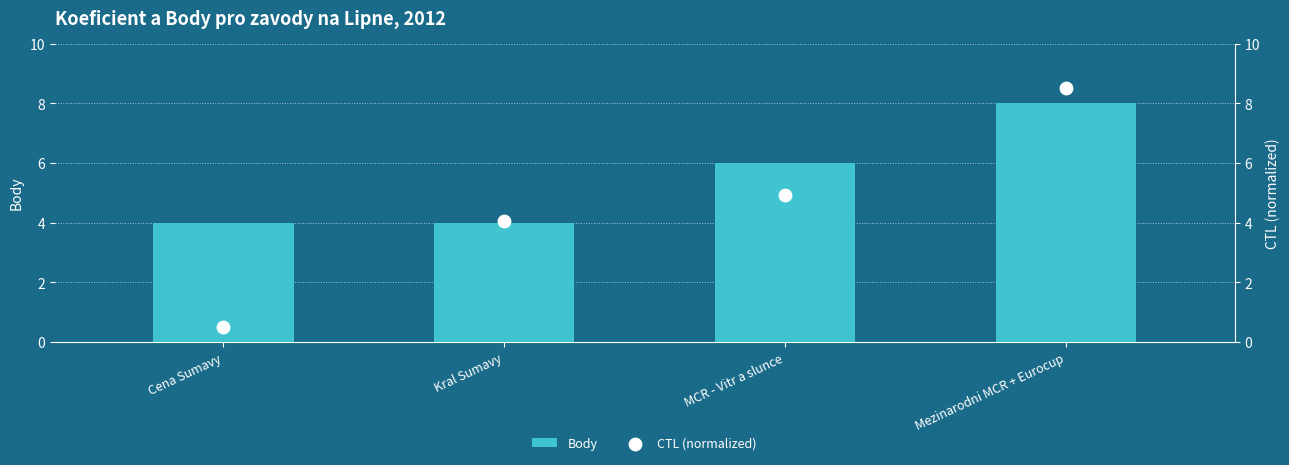

Is the value of CTL (normalized) at MCR - Vitr a slunce greater than the value of Body at Kral Sumavy?

Yes